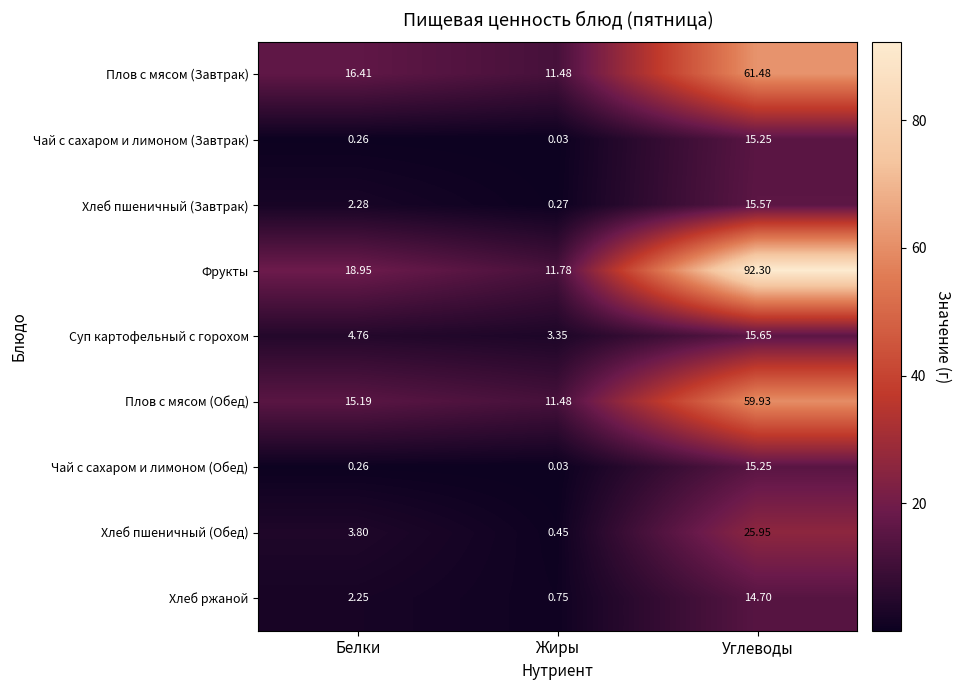

At which category is the sum across all series the highest?

Углеводы